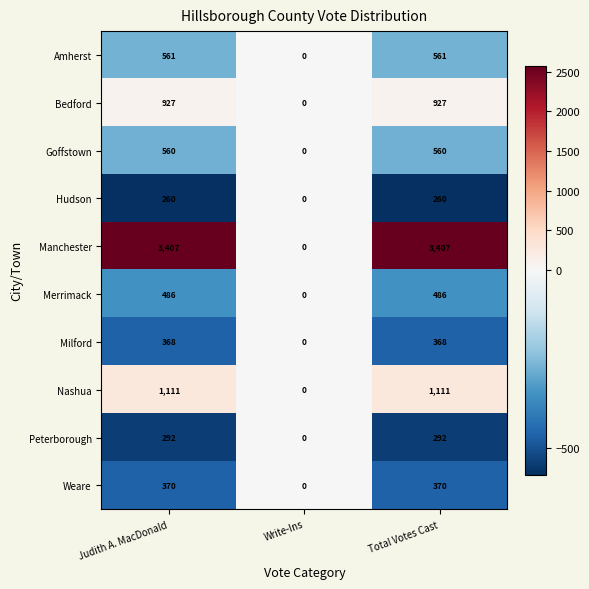

Reading left to right, what are all the values shown in this chart?

Amherst: 561	0	561
Bedford: 927	0	927
Goffstown: 560	0	560
Hudson: 260	0	260
Manchester: 3407	0	3407
Merrimack: 486	0	486
Milford: 368	0	368
Nashua: 1111	0	1111
Peterborough: 292	0	292
Weare: 370	0	370